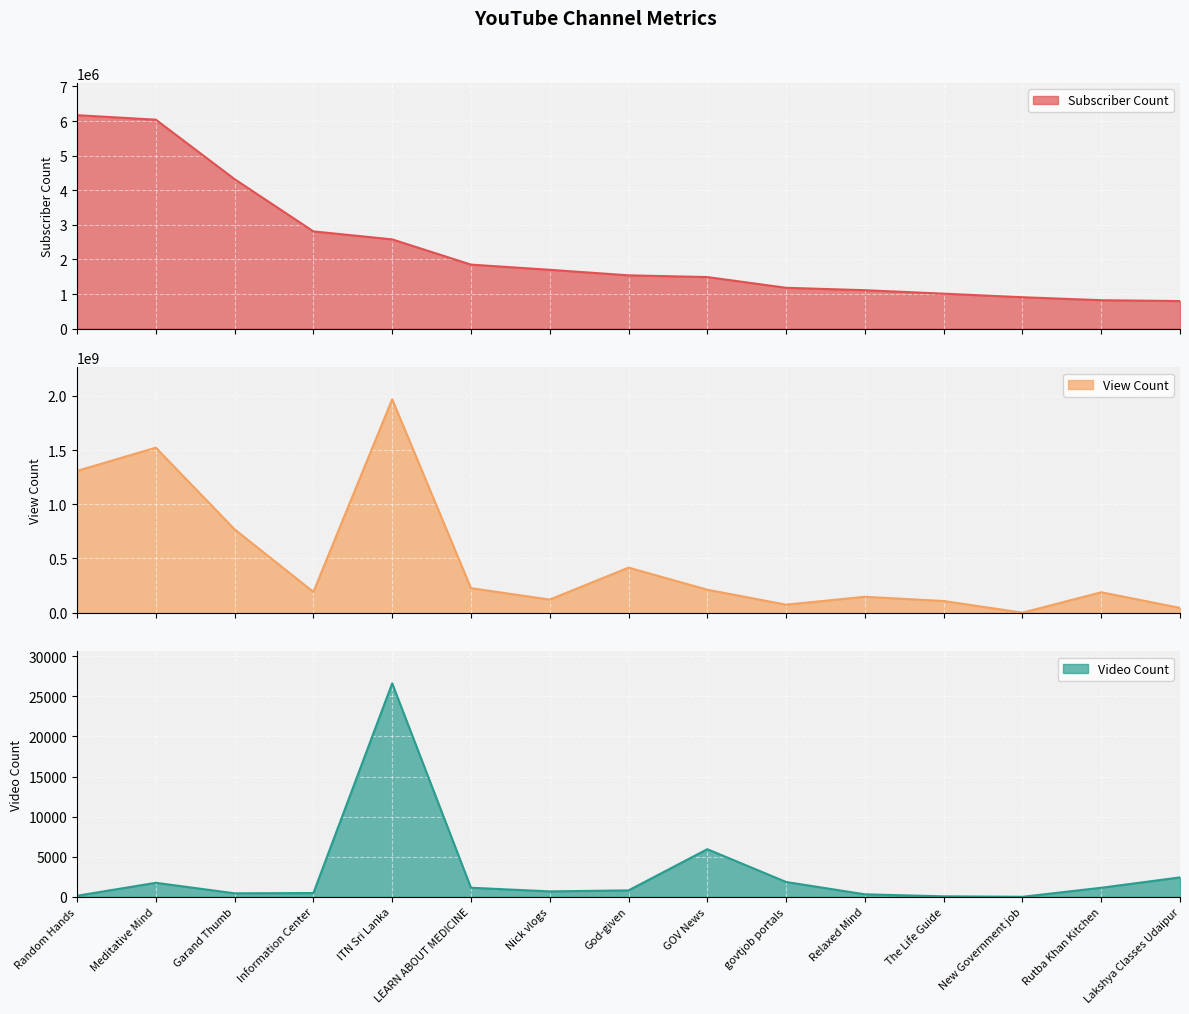

At which category does Video Count reach its first local peak?

Meditative Mind